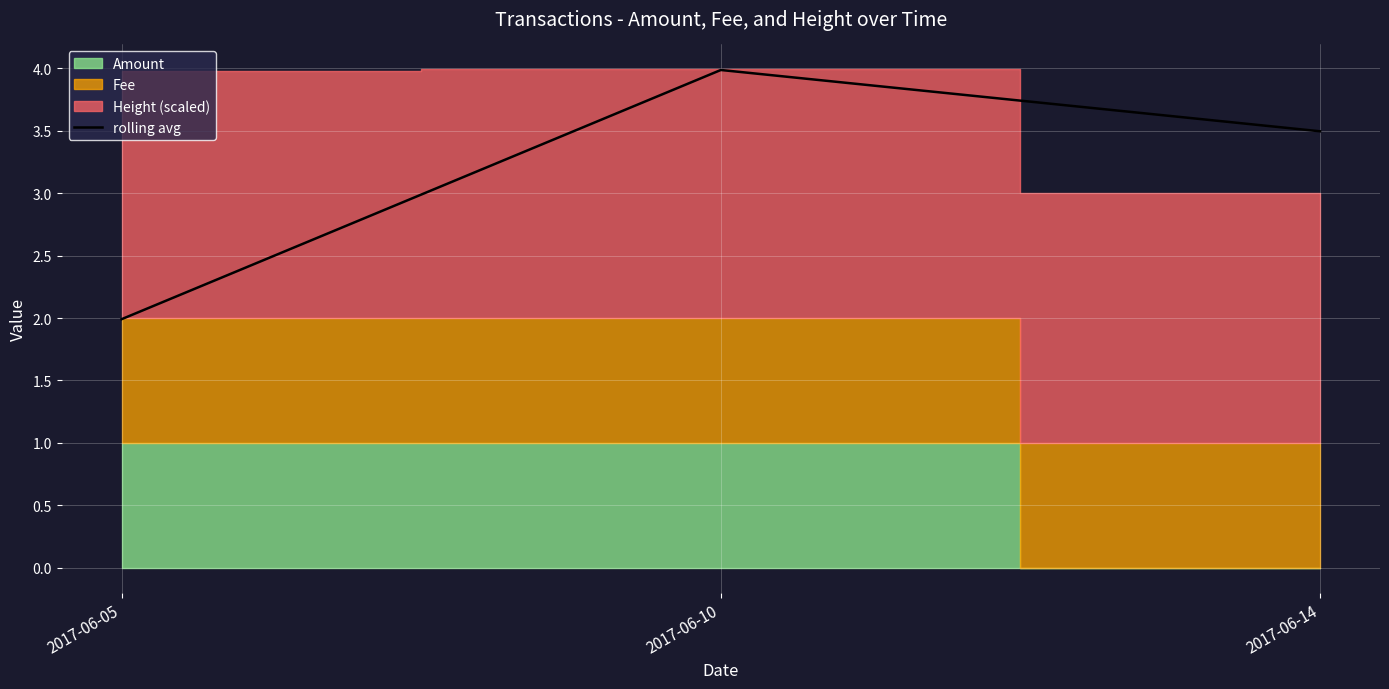

List the labels in order of value, largest first.

2017-06-10, 2017-06-14, 2017-06-05